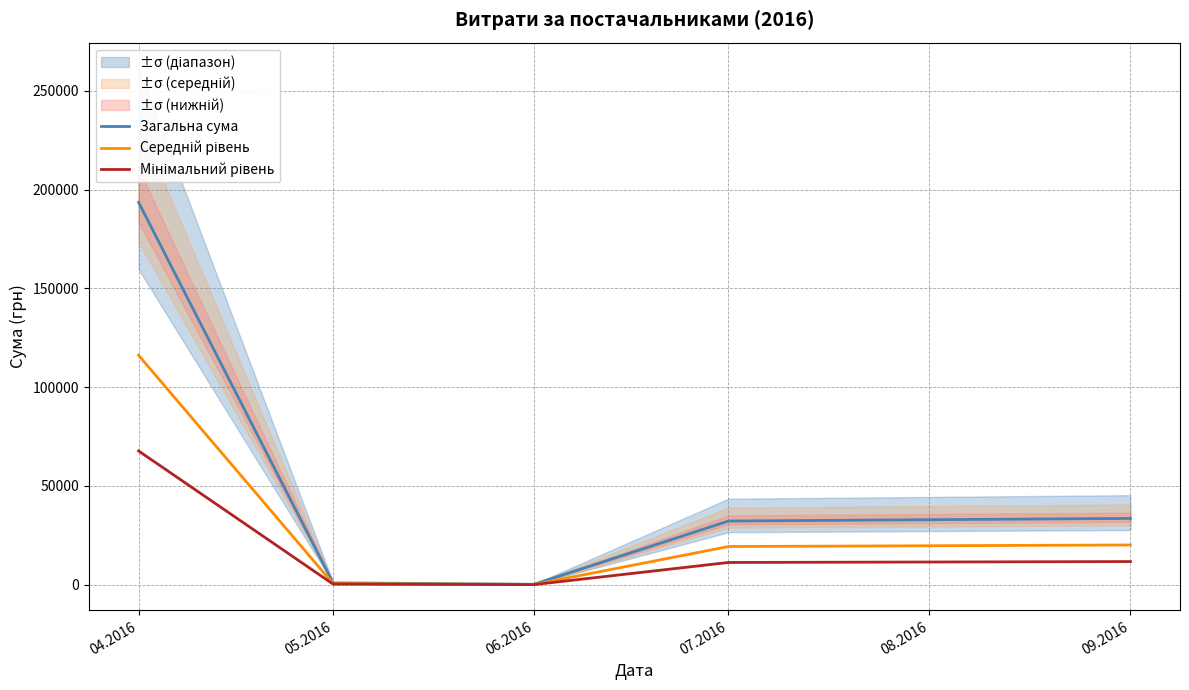

What are all the series names shown in the legend?

Загальна сума, Середній рівень, Мінімальний рівень